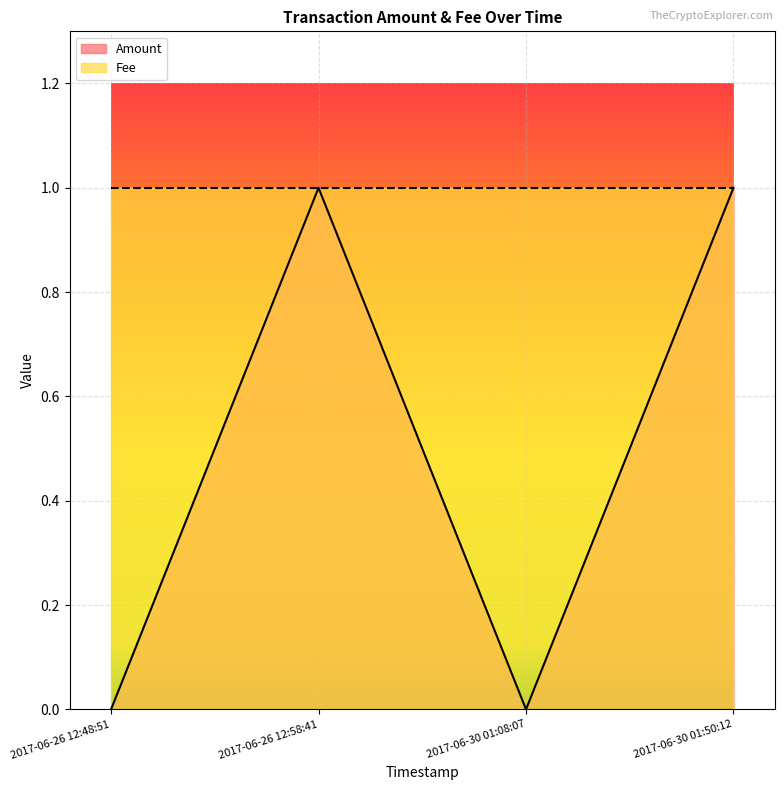

What is the difference between the maximum and minimum values?

1